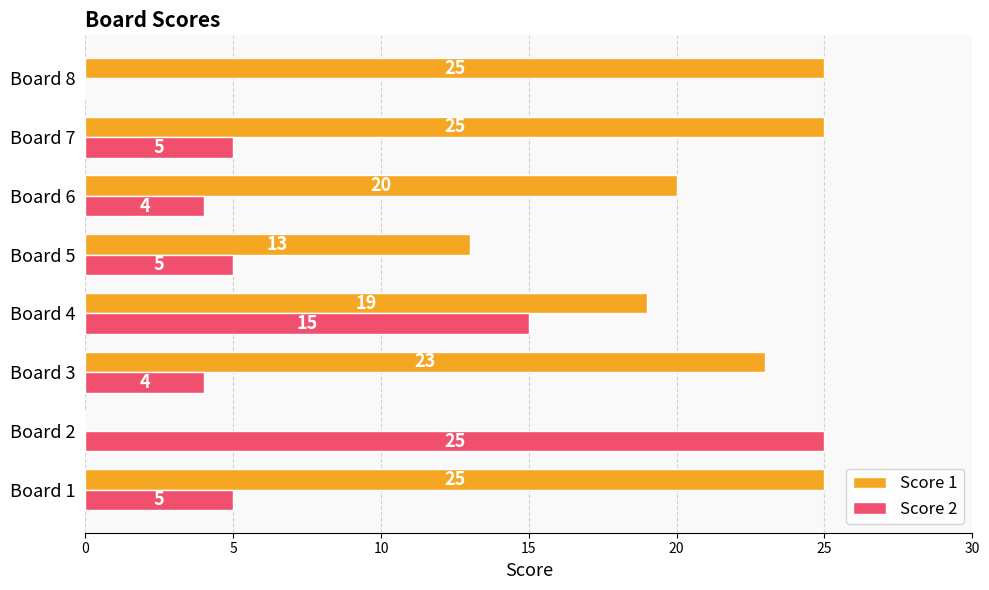

What is the sum of all Score 2 values?

63